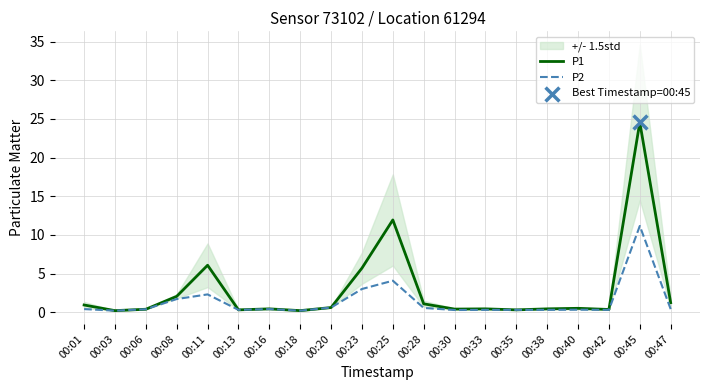

Which series has the largest Y range (max minus min)?

P1